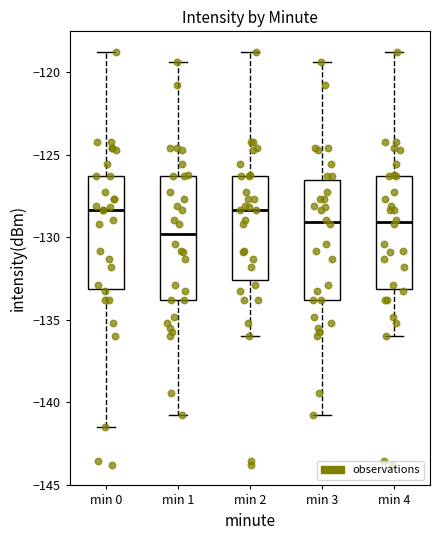

Where does the upper whisker of the box for min 1 end on the y-axis? The values are not printed on the chart, so give them approximately, as read against the axis.

-119.5